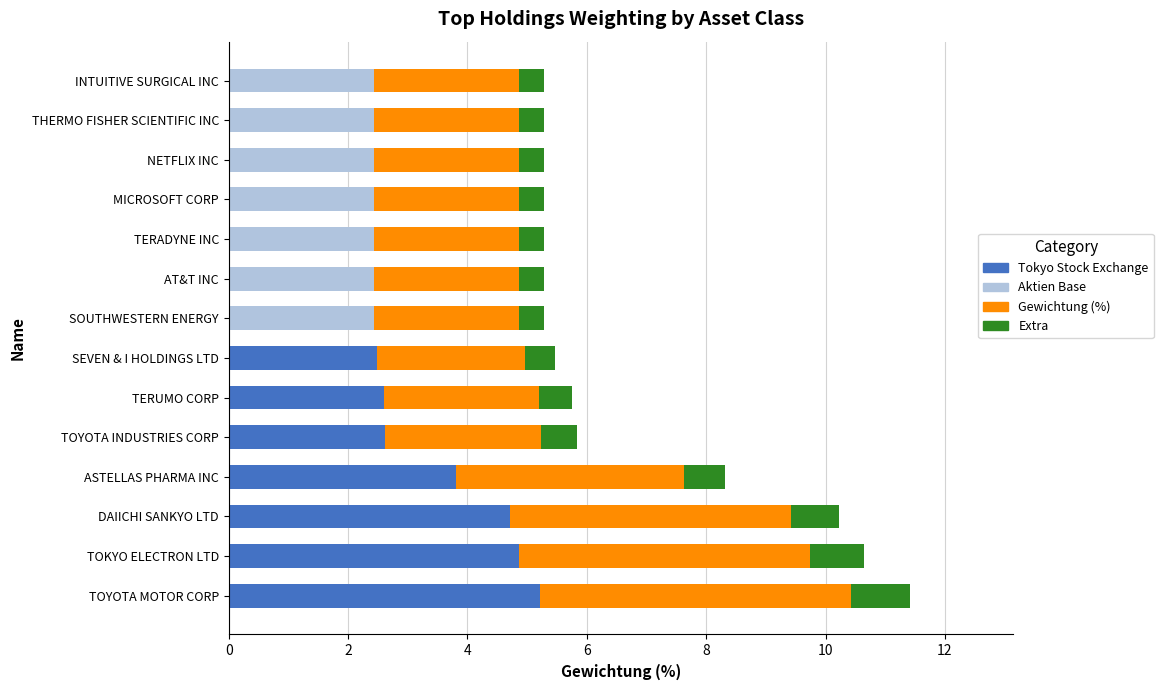

What is the total value across all series at SOUTHWESTERN ENERGY?

5.3